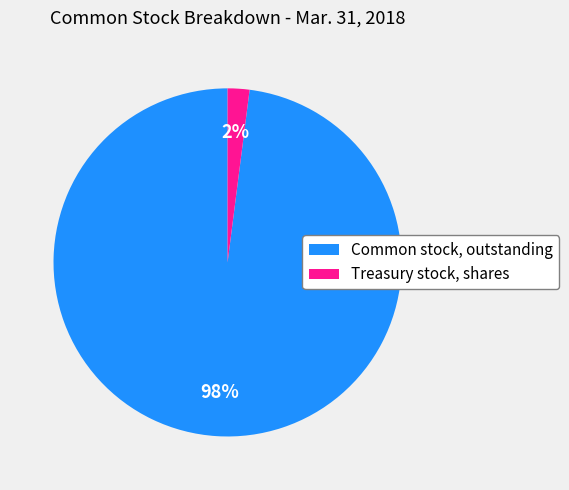

Is it true that Treasury stock, shares is 2% of the pie?

True